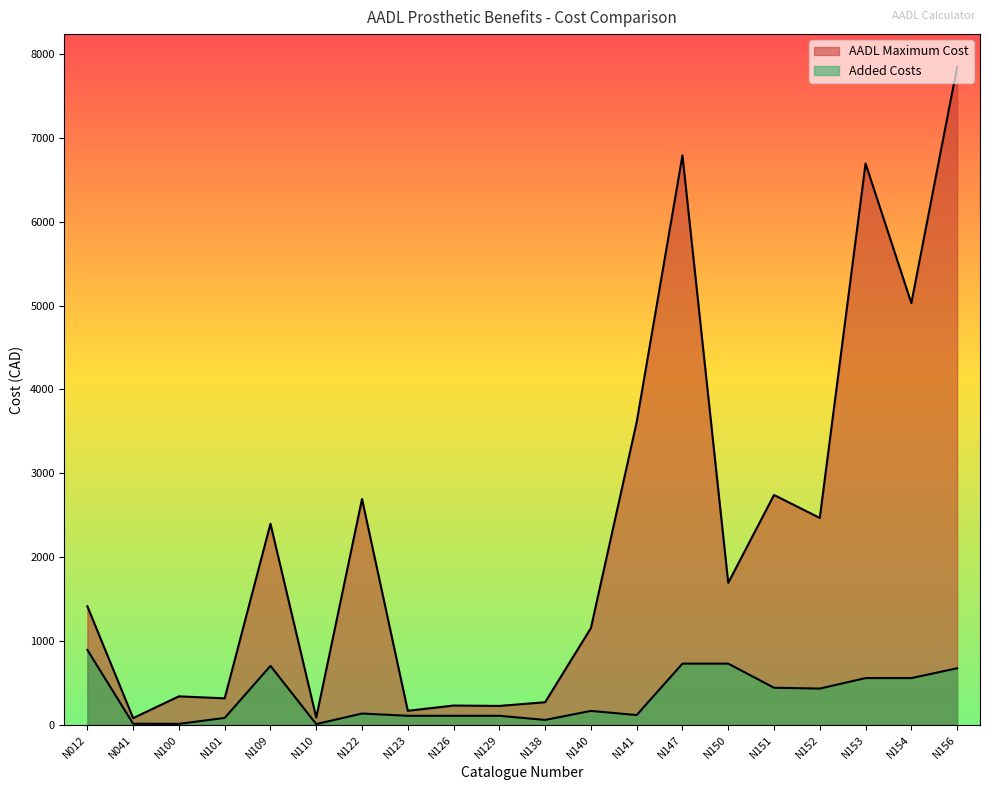

Which series has the largest total across all categories?

AADL Maximum Cost